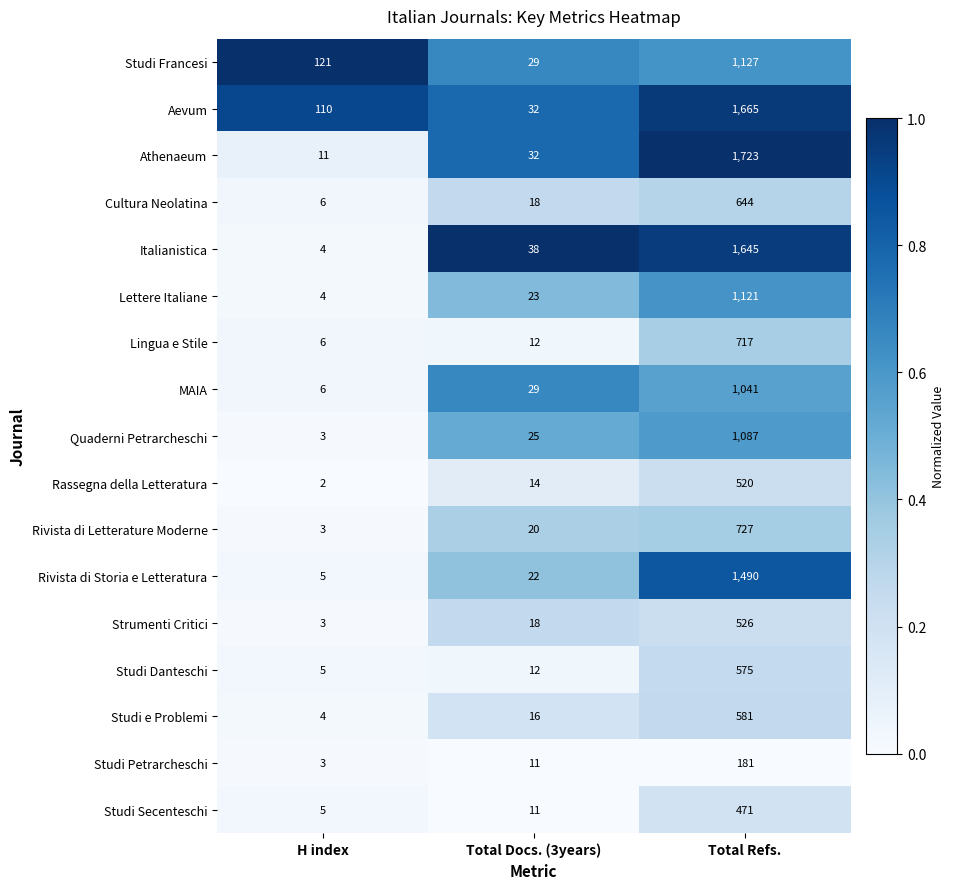

True or false: Studi Secenteschi has a value of 5 at H index.

True